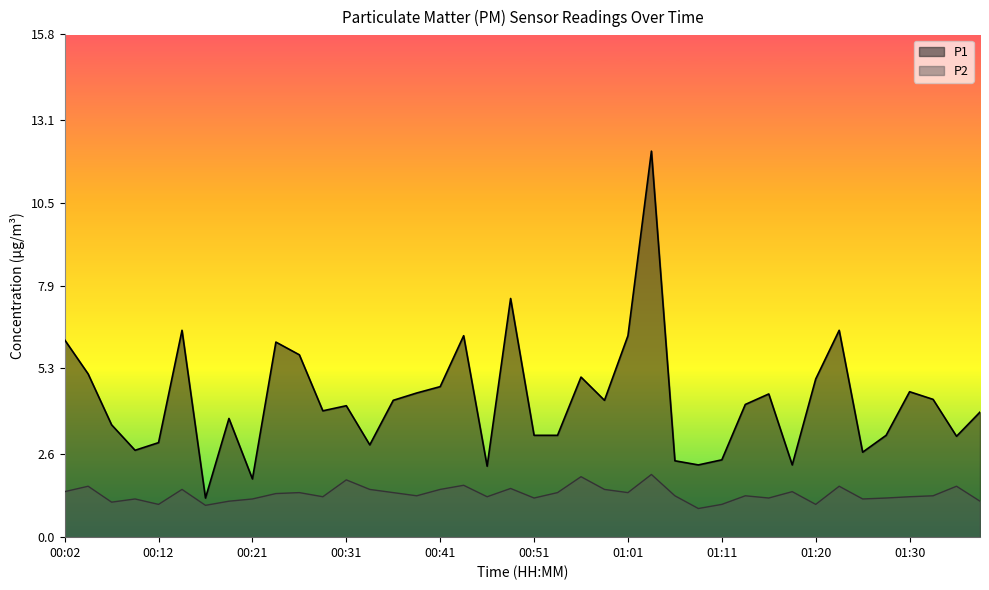

Which series changed the most between 00:09 and 00:48?

P1